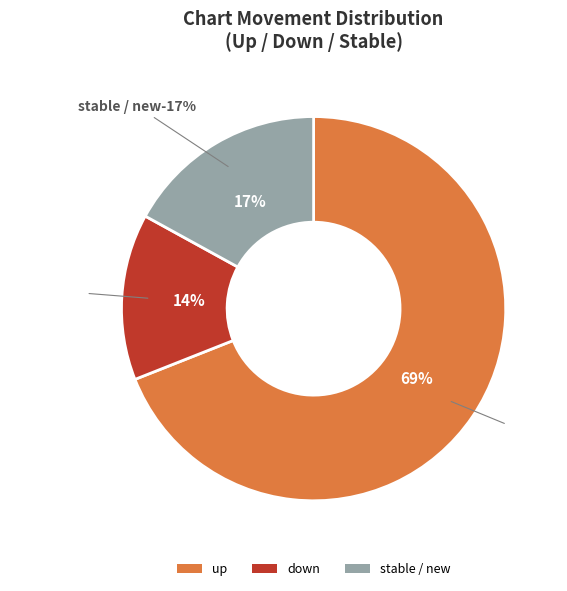

Approximately how many times larger is the value at down compared to -?

0.8